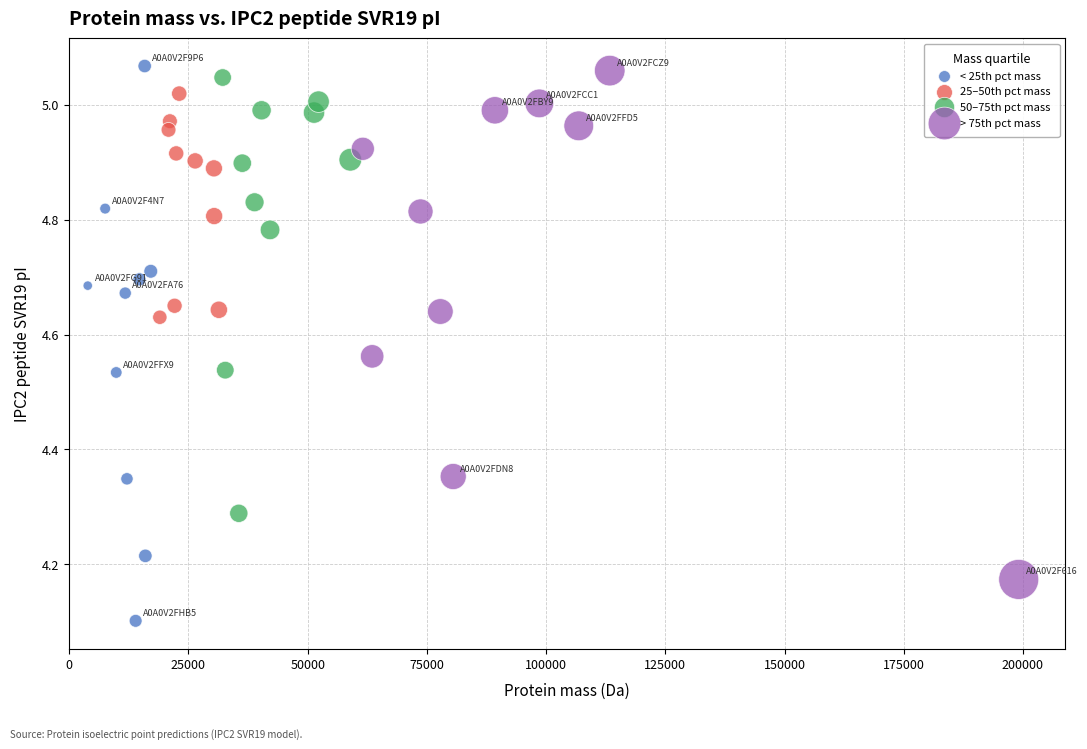

Which series has the largest Y range (max minus min)?

< 25th pct mass